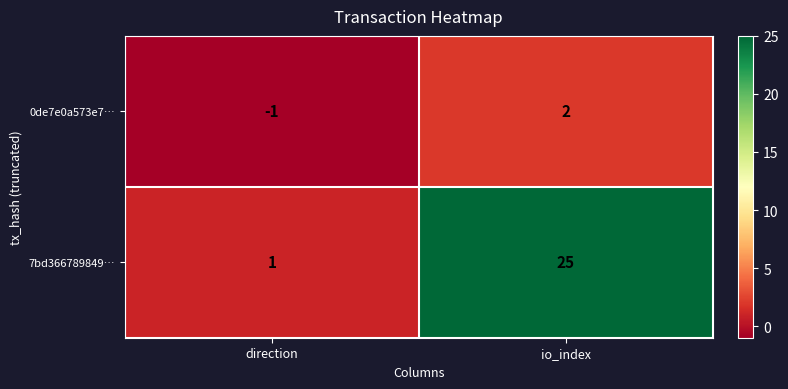

What is the difference between the highest and lowest values at io_index?

23